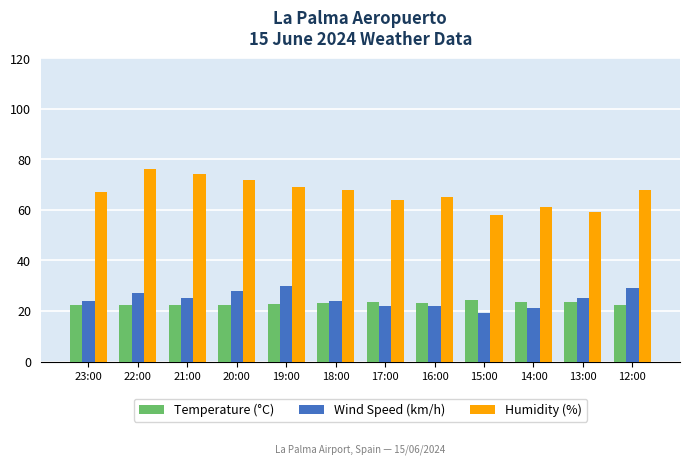

What is the sum of the Wind Speed (km/h) values at 19:00 and 12:00?

59.0